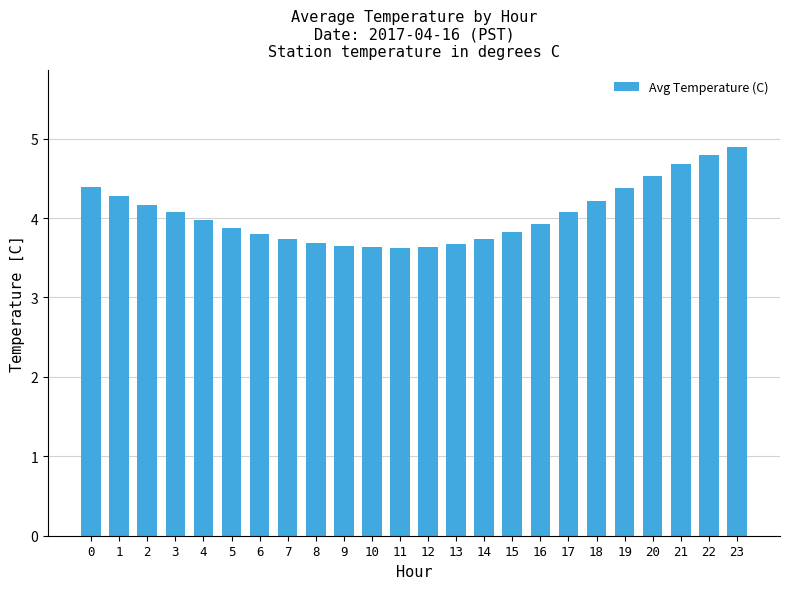

Between 6 and 3, which is larger?

3